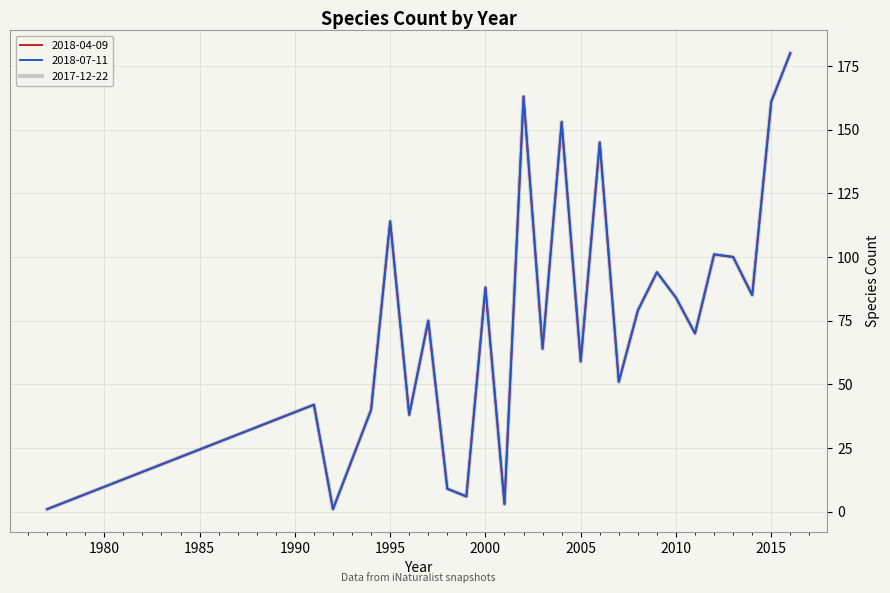

Does the chart display data point markers on the line(s)?

No